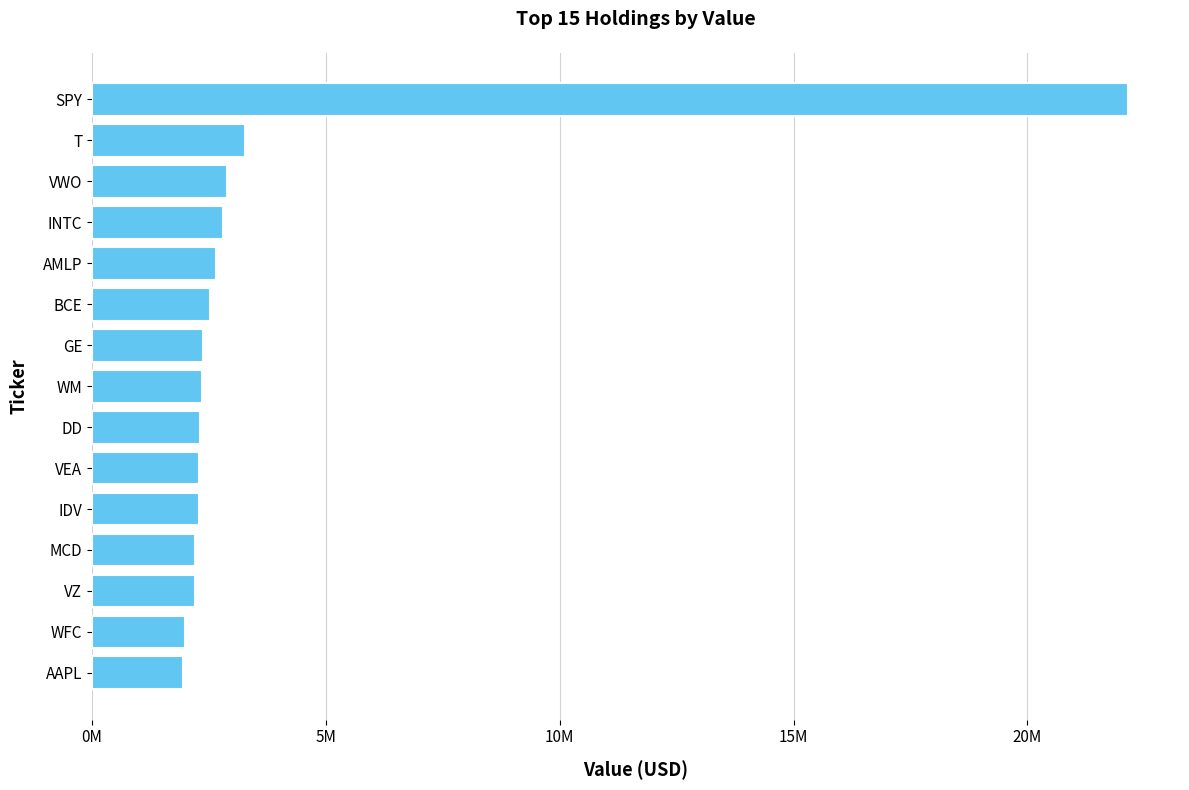

Does the chart contain any negative values?

No